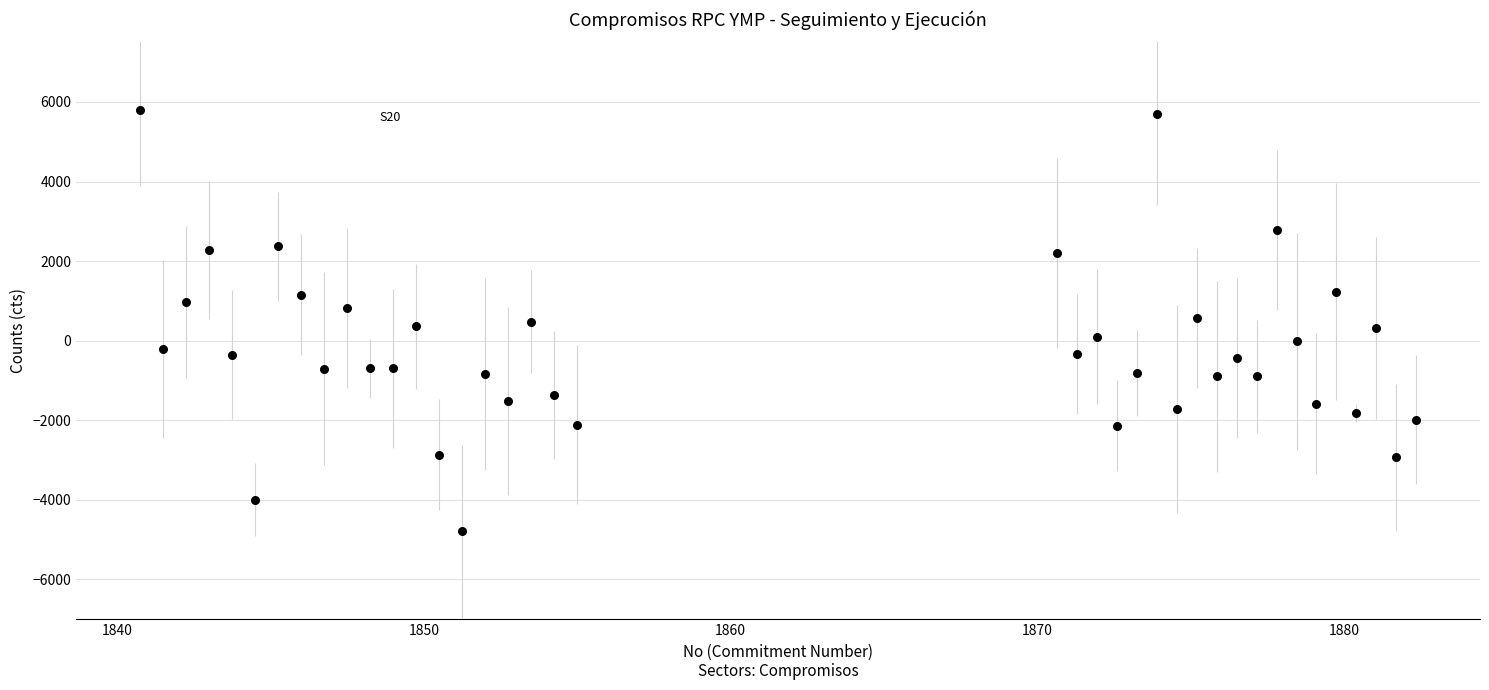

What is the range of X values (max minus min)?

41.6